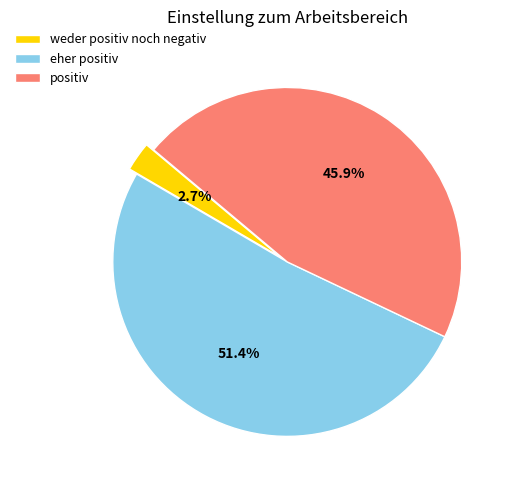

Is eher positiv the majority of the pie?

Yes